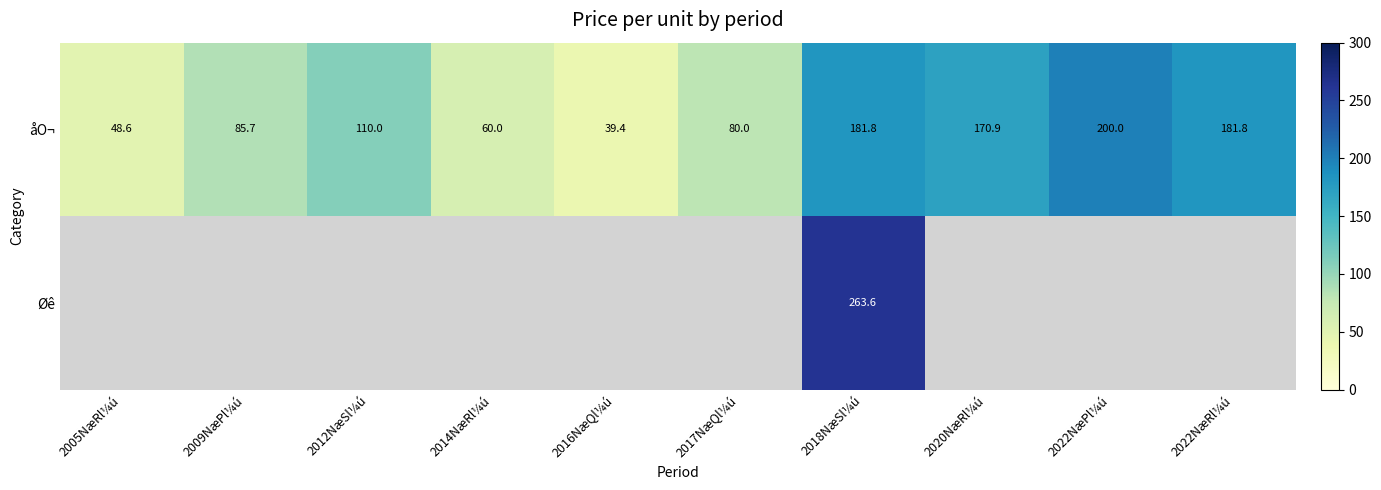

Where is åO¬ nearest to the value 119?

2012NæSl¼ú